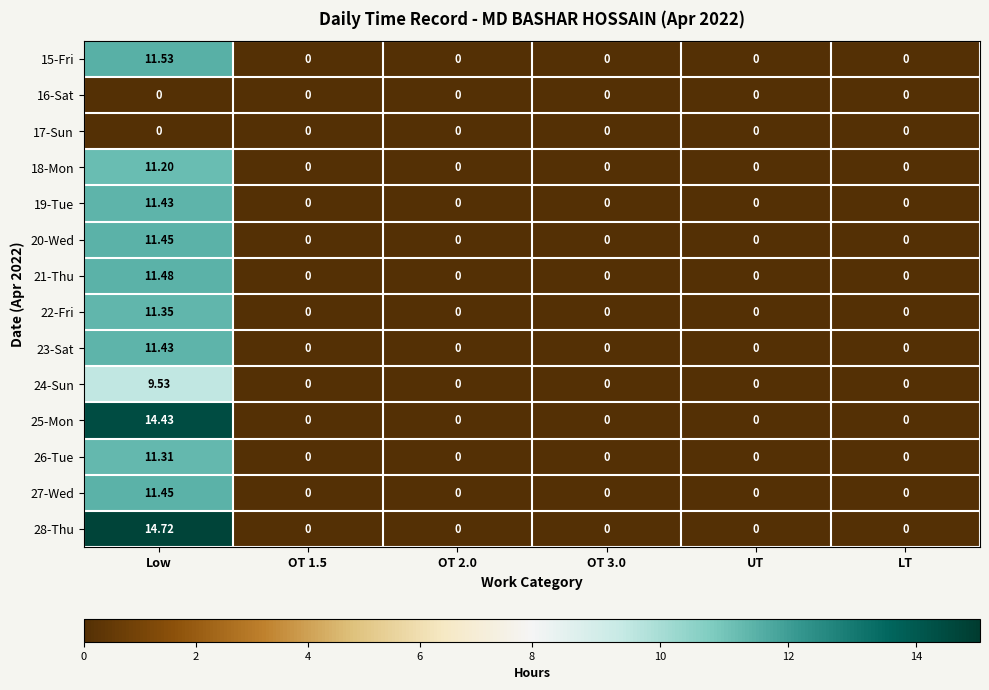

Count the number of data series in this chart.

14